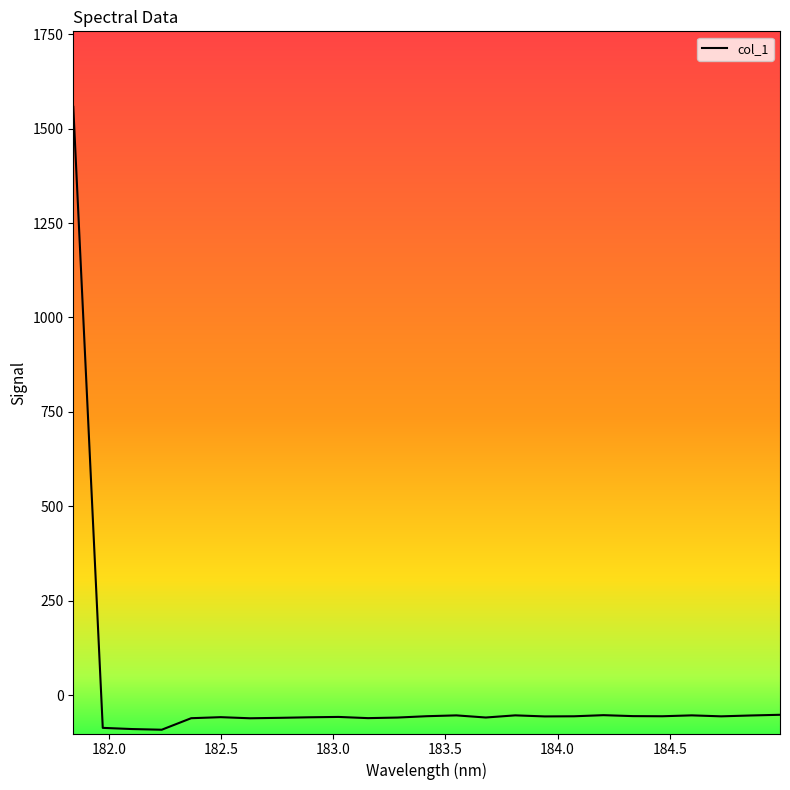

How many distinct data groups are displayed?

1